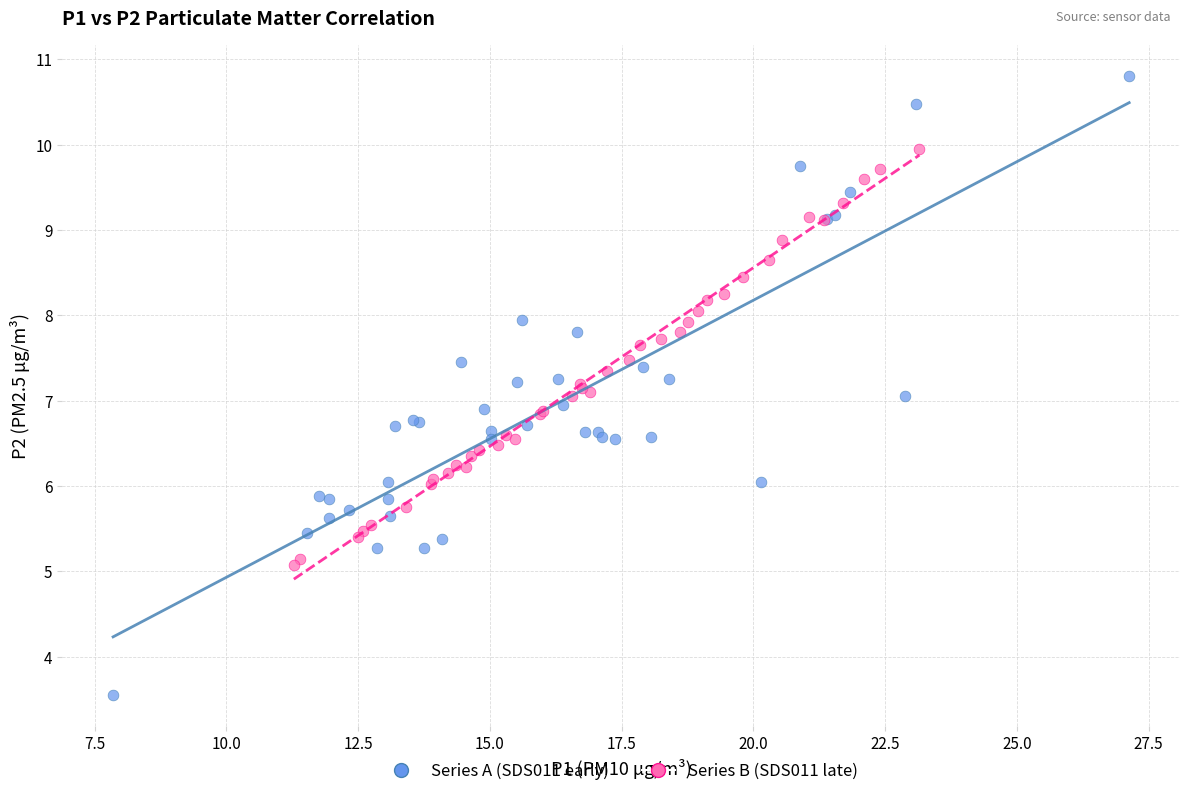

Which series contains the highest Y value?

Series A (SDS011 early)